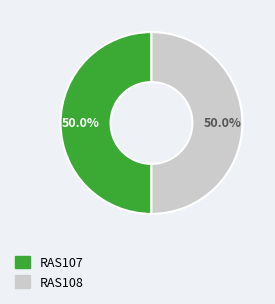

What percentage is the RAS108 slice, to the nearest percent?

50%